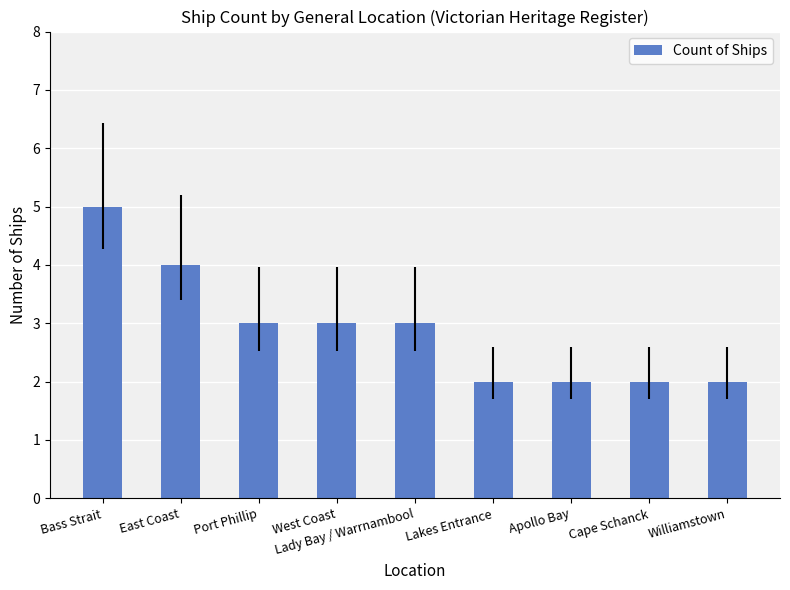

Reading left to right, extract all data points from this chart.

5	4	3	3	3	2	2	2	2